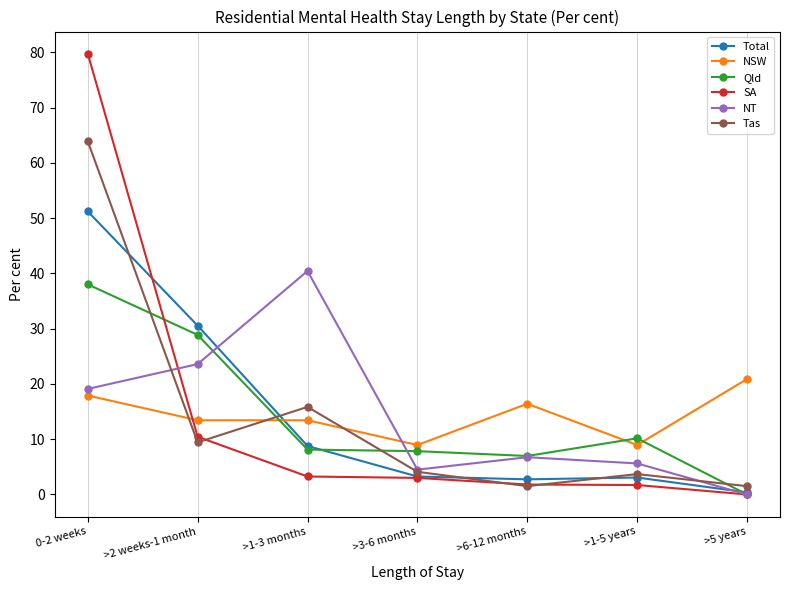

In Total, how many points are lower than both neighbors (excluding endpoints)?

1